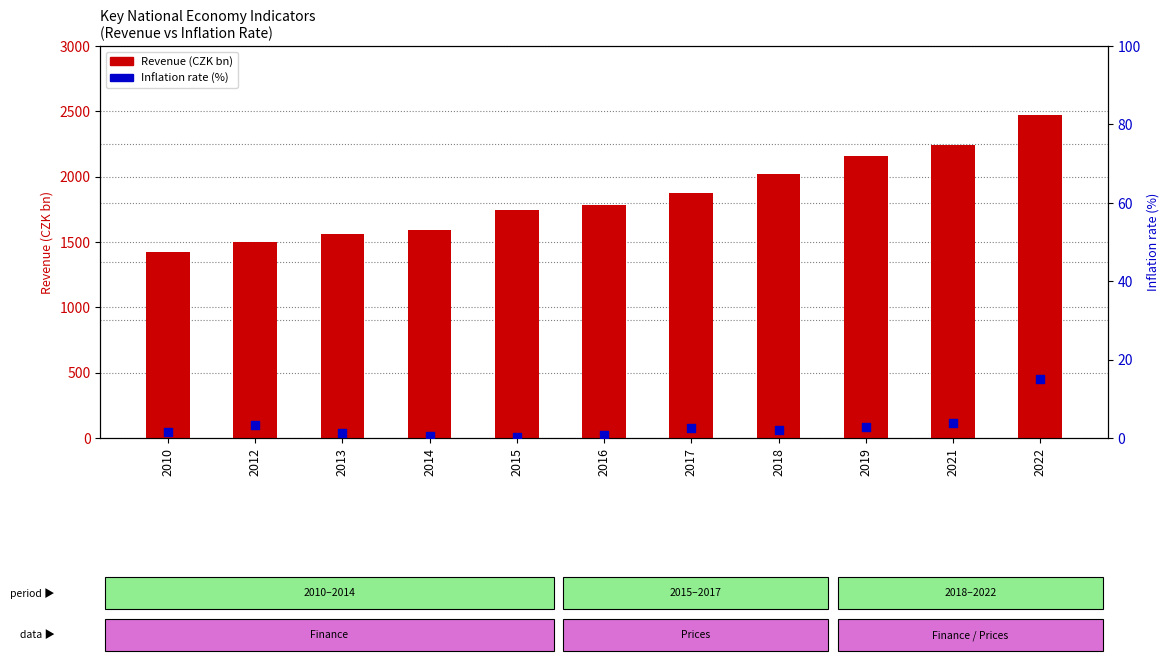

What is the total value across all series at 2012?

1506.3